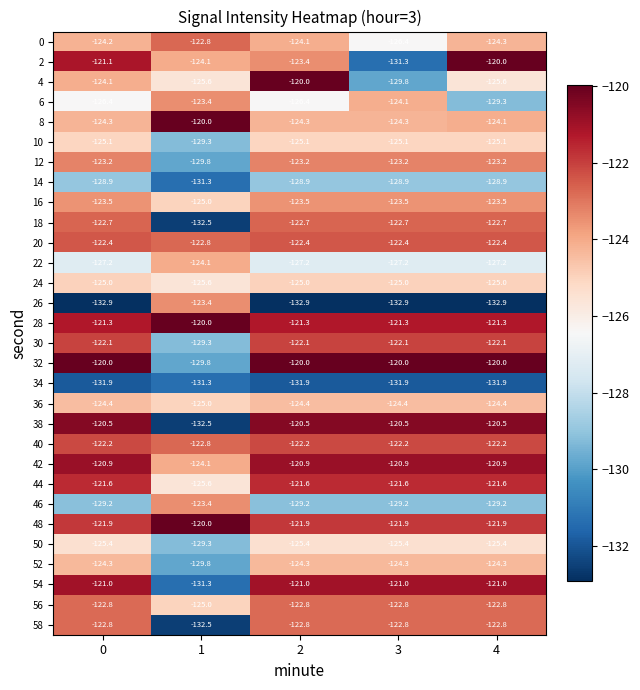

Which series has the widest spread of values?

38